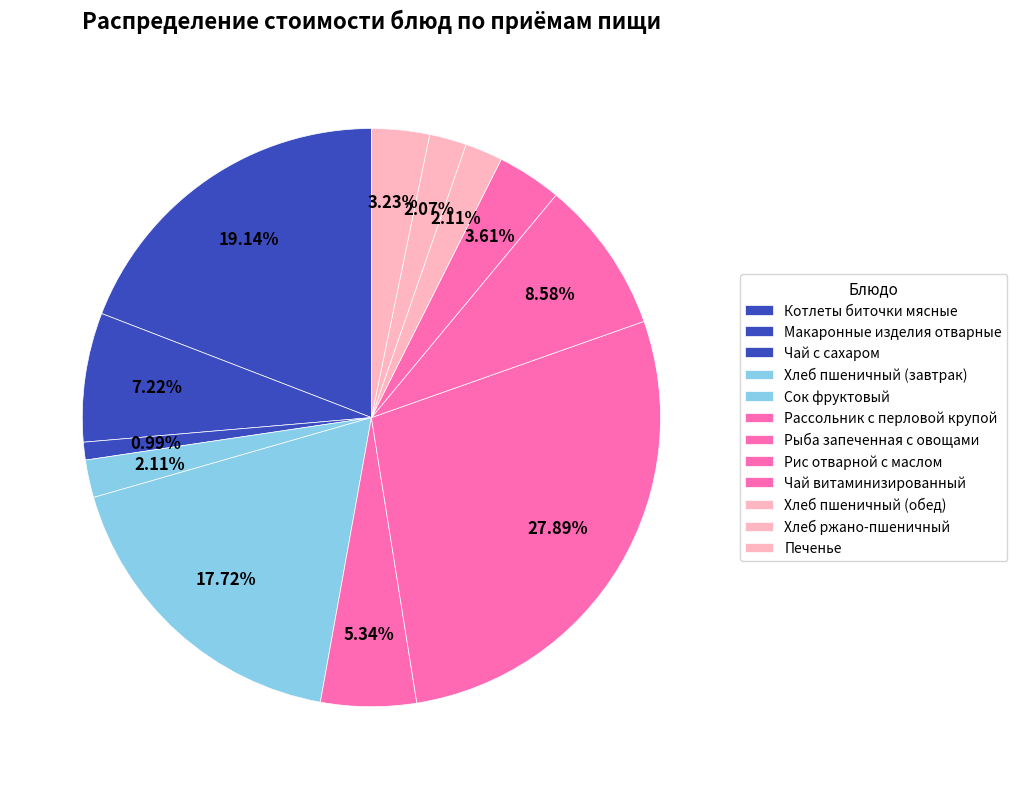

The Хлеб пшеничный (обед) slice represents 2% of the pie. True or false?

True